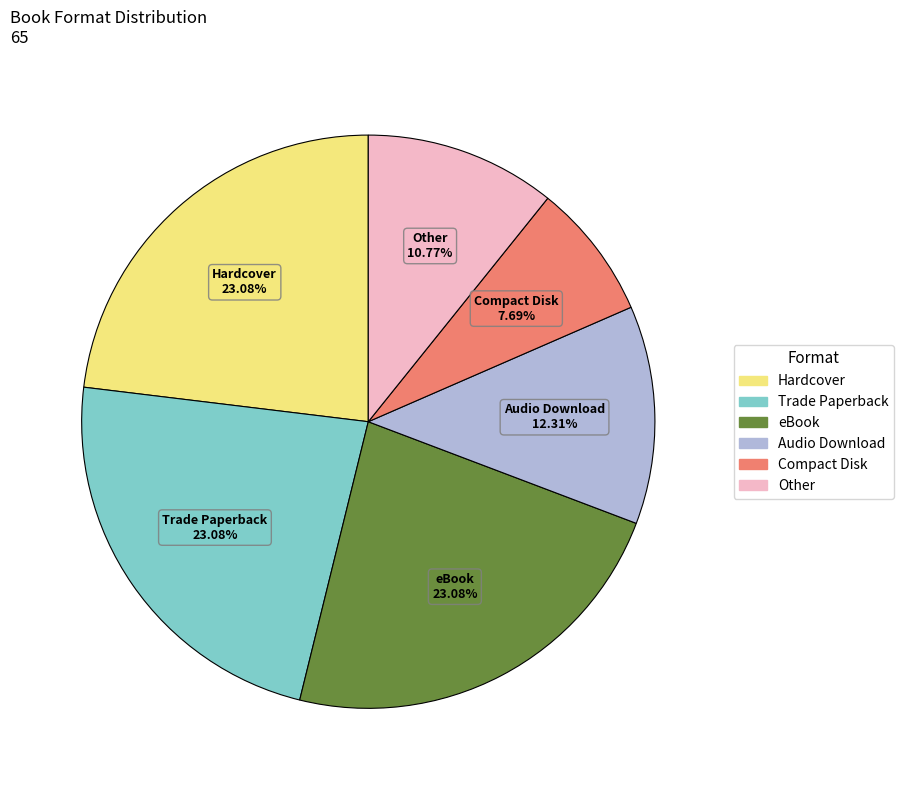

Is it true that eBook is 10% of the pie?

False